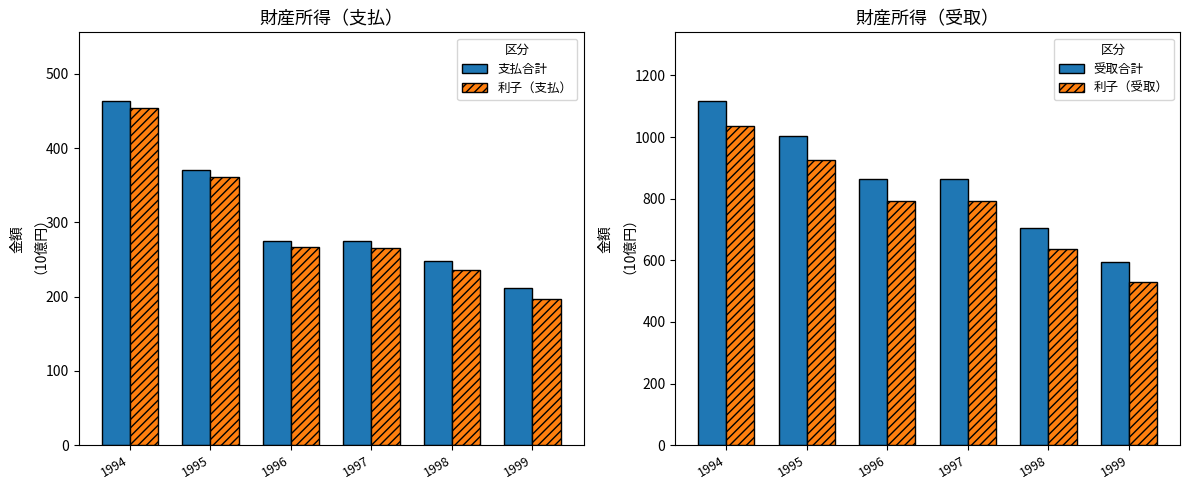

True or false: 支払合計 has a value of 248.0 at 1998.

True